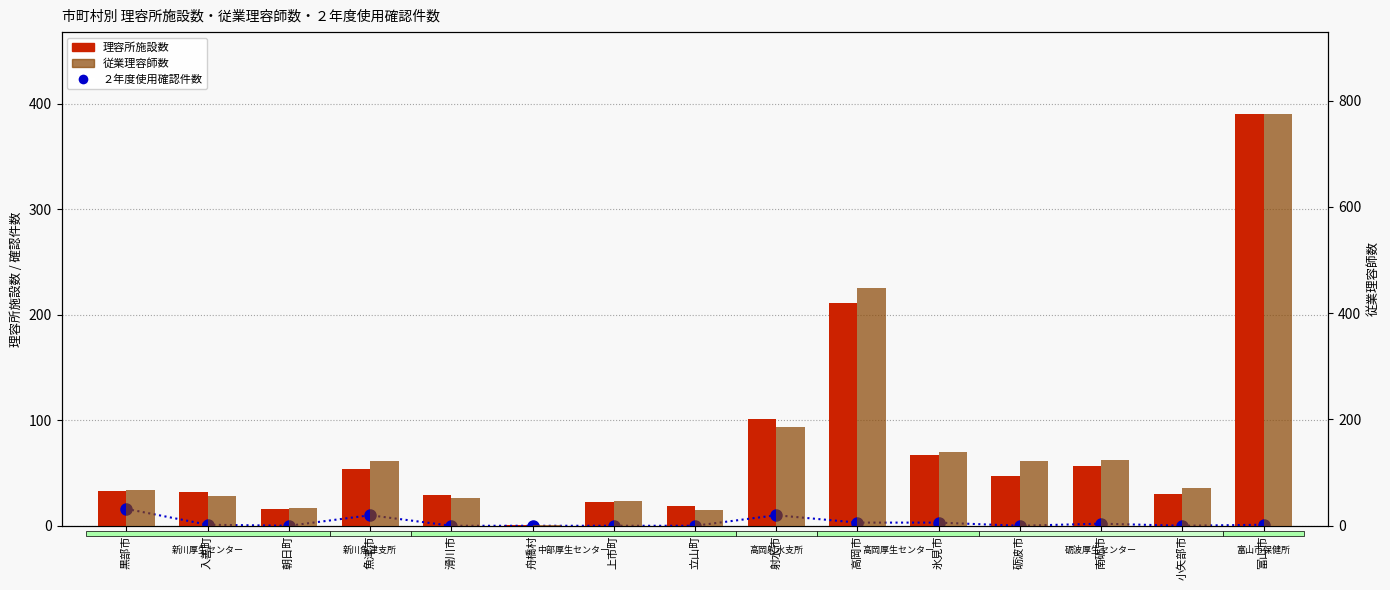

What is the maximum value for 理容所施設数?

390